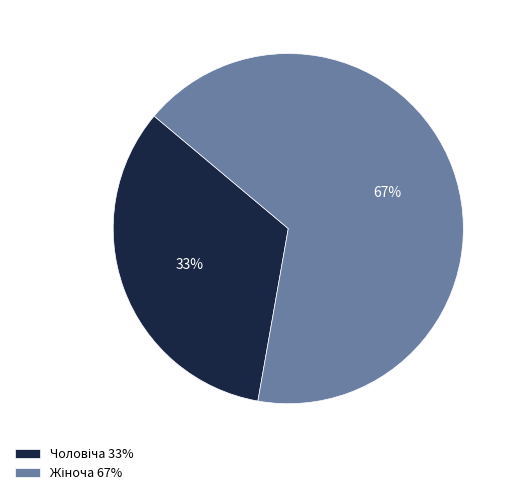

Does any single category account for the majority?

Yes